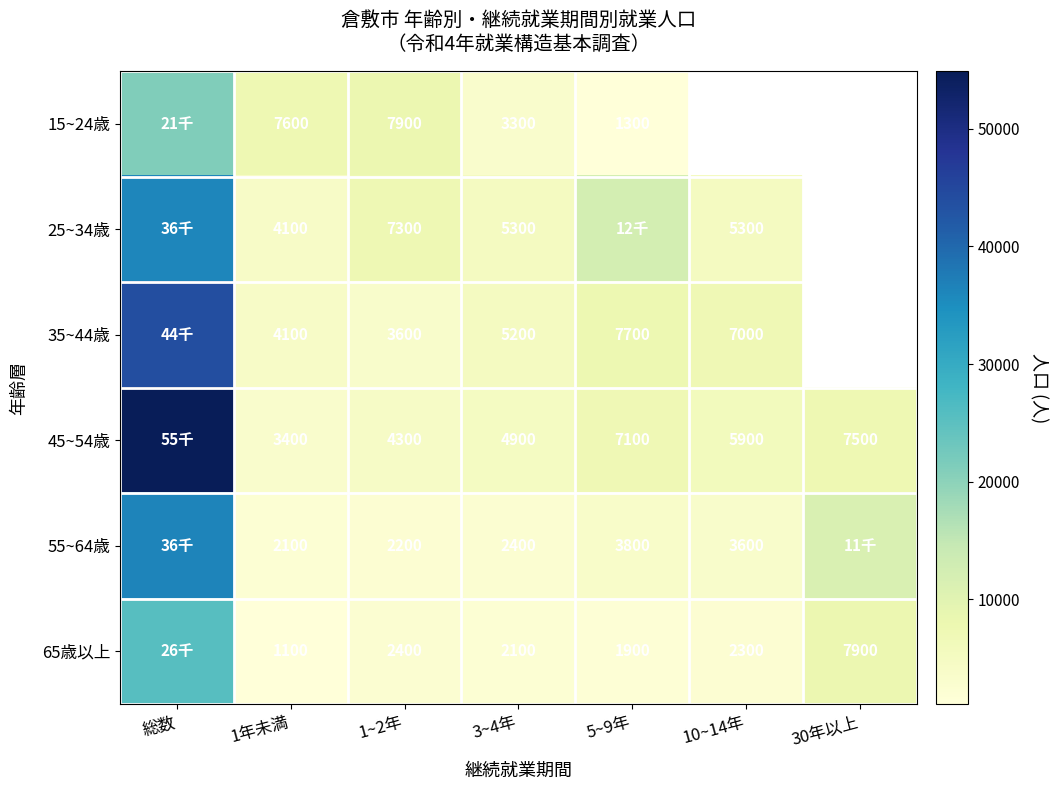

What is the spread (max minus min) of values at 1年未満?

6500